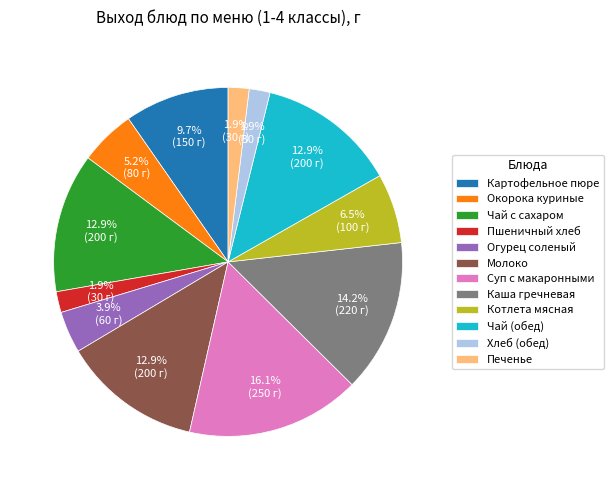

What portion of the pie excludes Чай (обед)?

87.1%